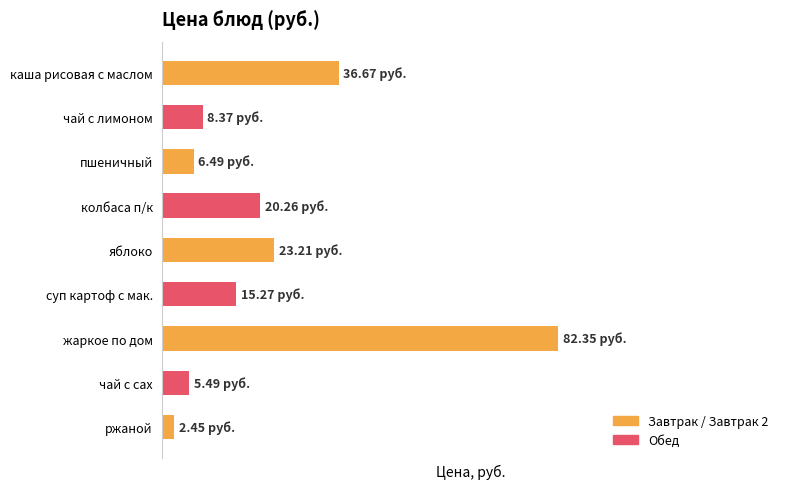

Does the chart contain any negative values?

No